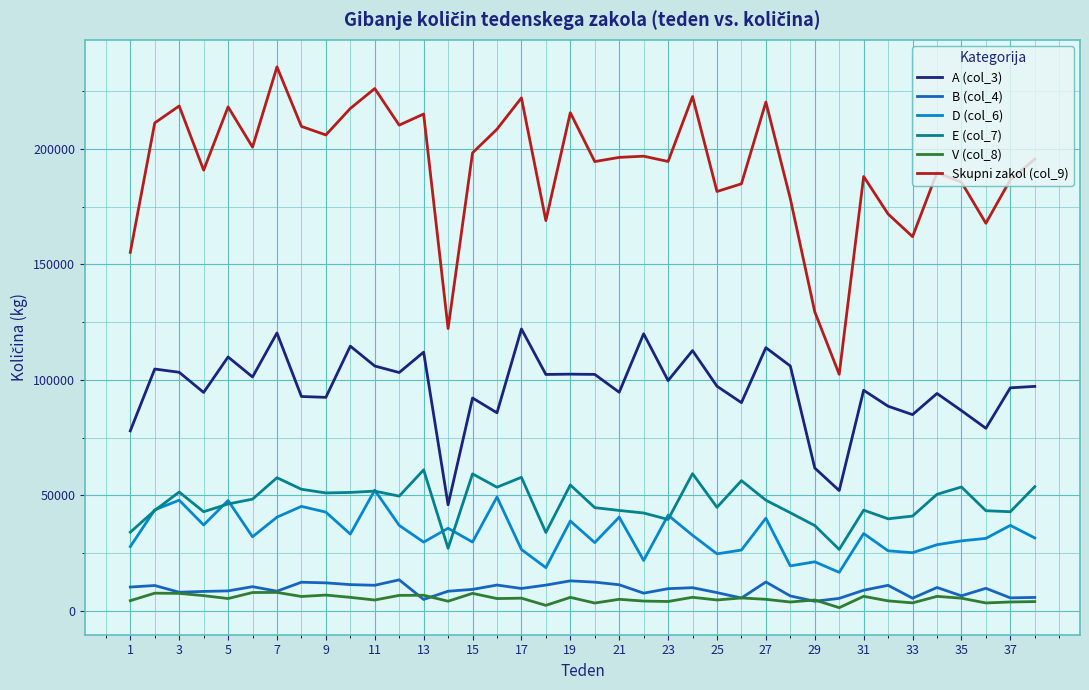

True or false: Skupni zakol (col_9) has more than 0 points higher than both neighbors.

True